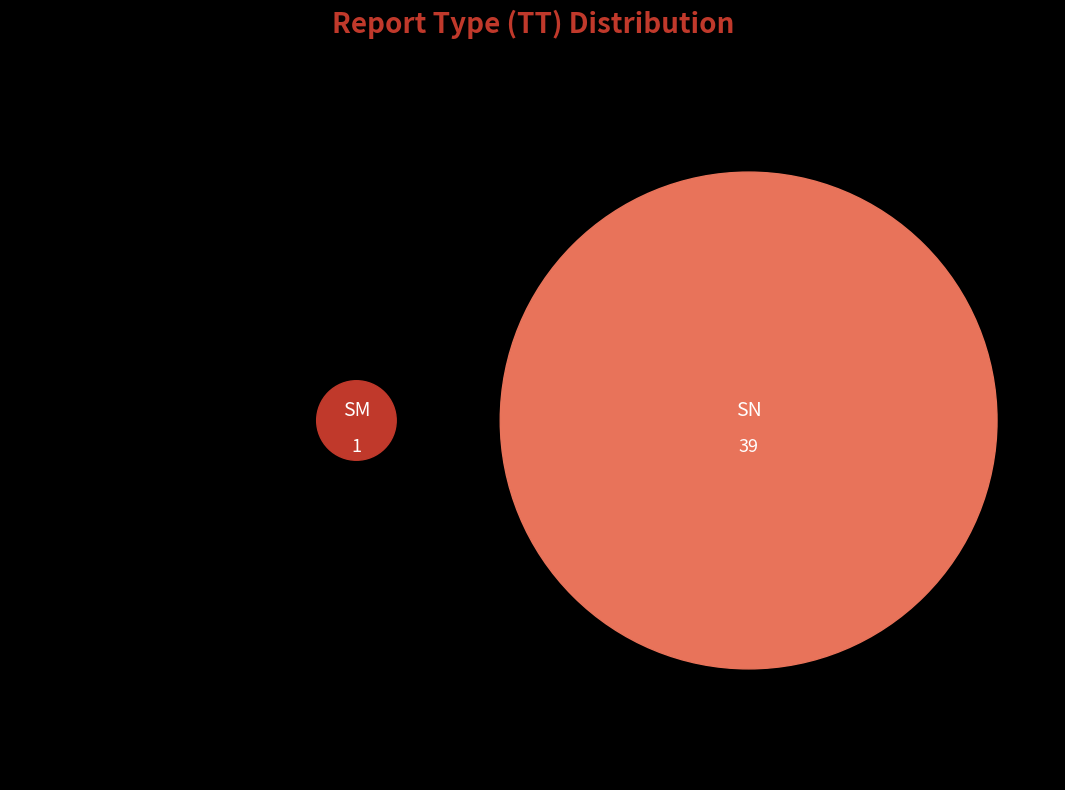

What percentage do SM and SN together represent?

100.0%